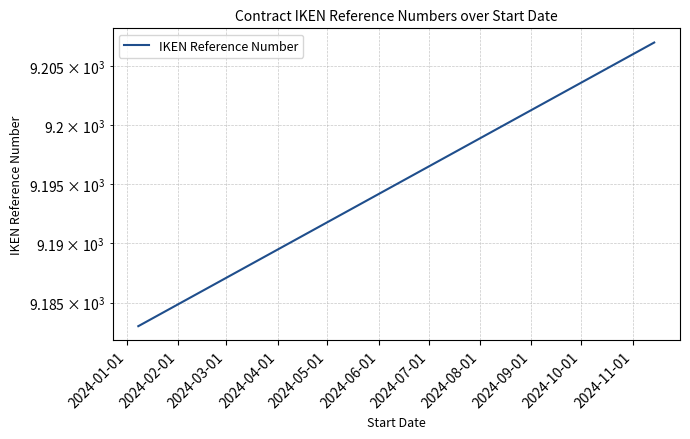

At which category does the chart reach its minimum across all series?

2024-01-01